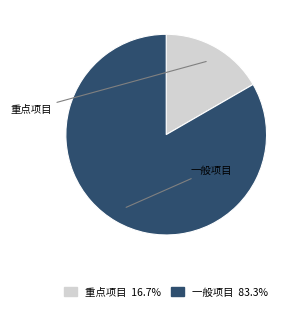

Which category has the smallest portion of the pie?

重点项目